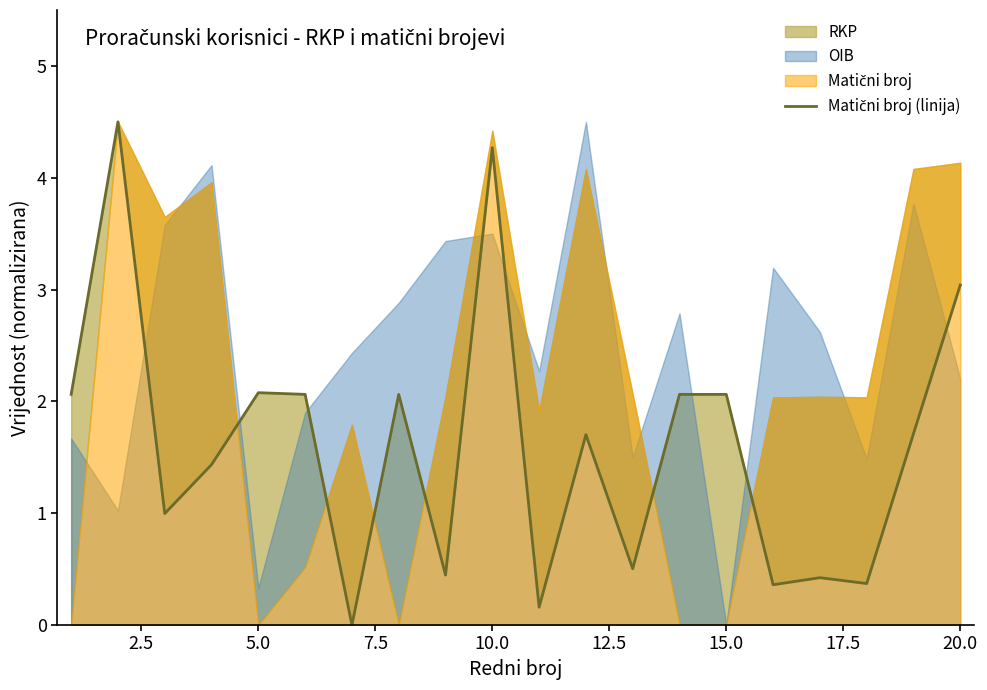

Reading left to right, transcribe all the data shown in this chart.

2.1	4.5	1.0	1.4	2.1	2.1	0.0	2.1	0.4	4.3	0.2	1.7	0.5	2.1	2.1	0.4	0.4	0.4	1.7	3.0